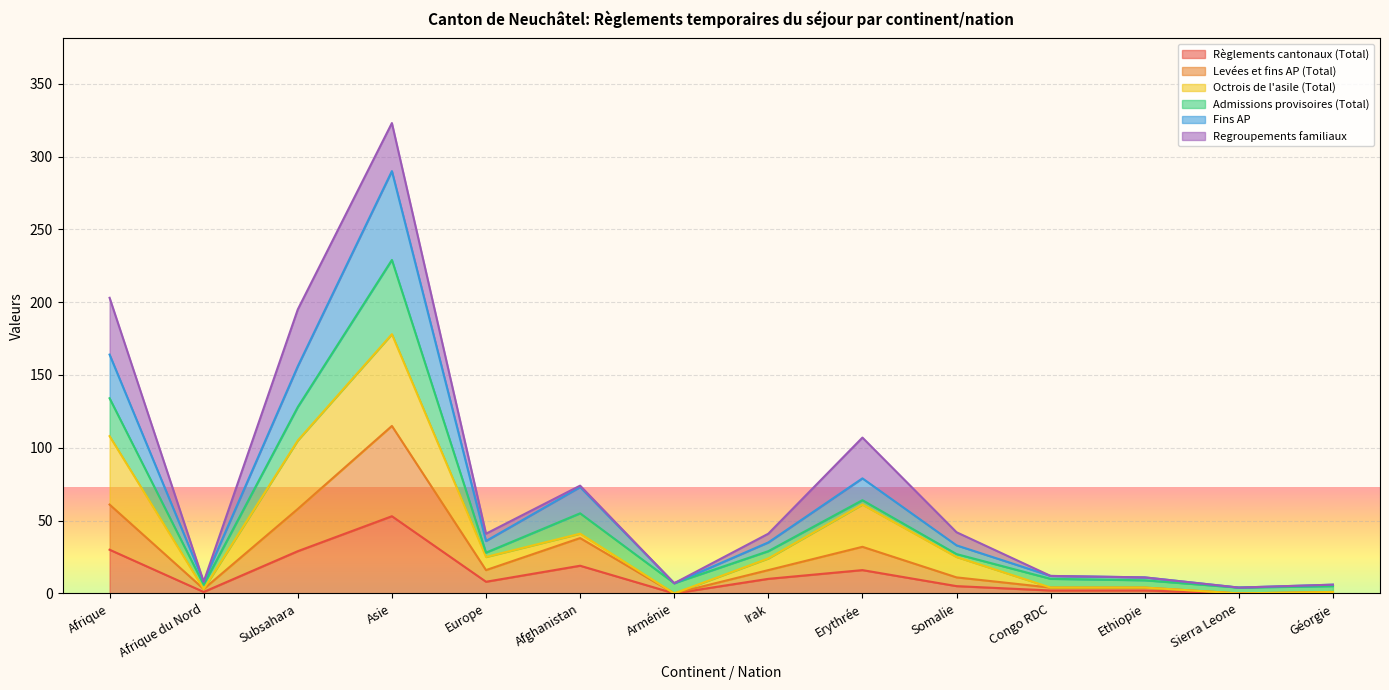

At which category is the sum across all series the highest?

Asie